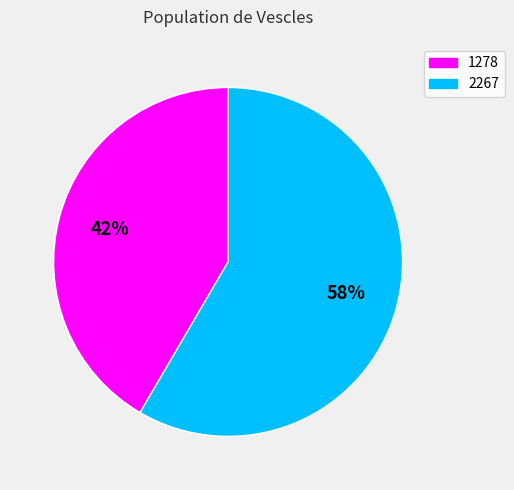

Combined, do 1278 and 2267 account for over 50%?

Yes